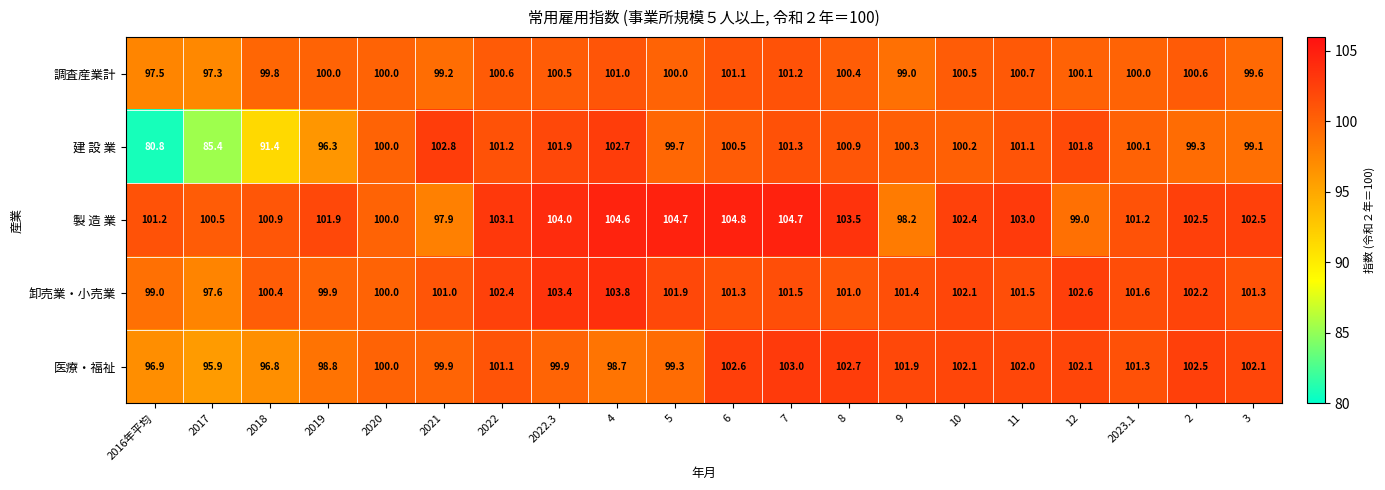

At how many categories does at least one series exceed 98?

20